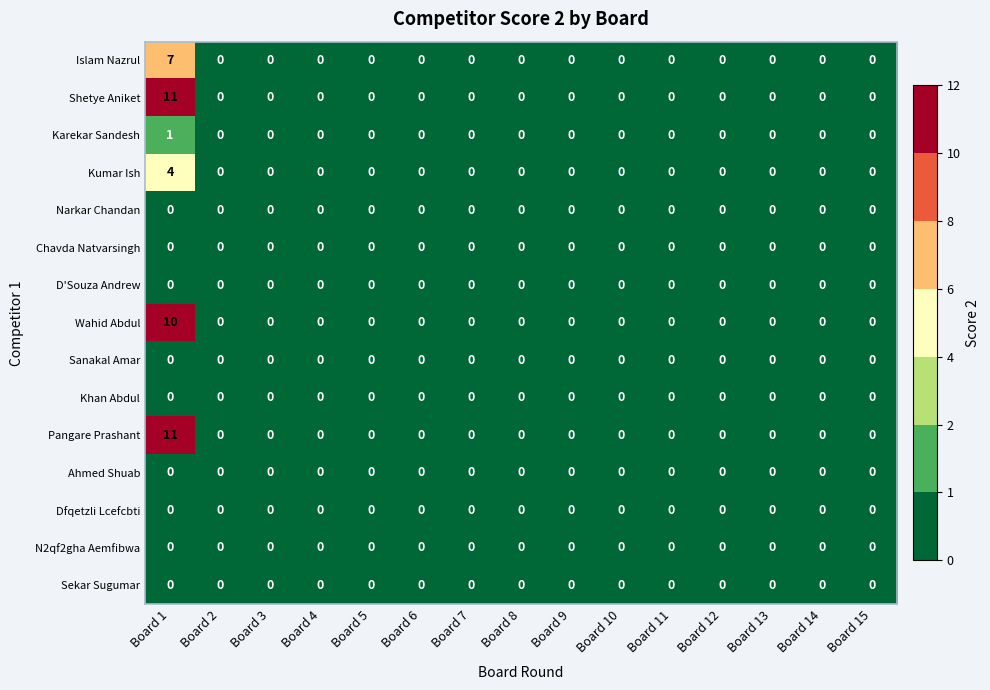

Is it true that N2qf2gha Aemfibwa equals 0 at Board 10?

True